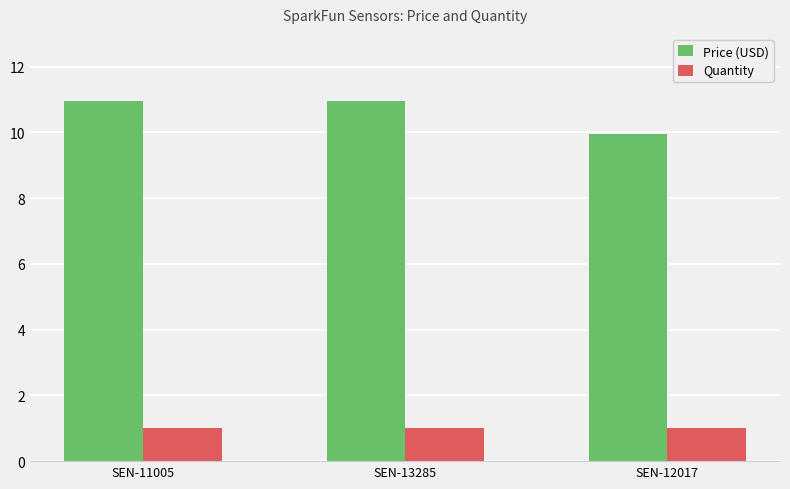

Which series has the largest total across all categories?

Price (USD)